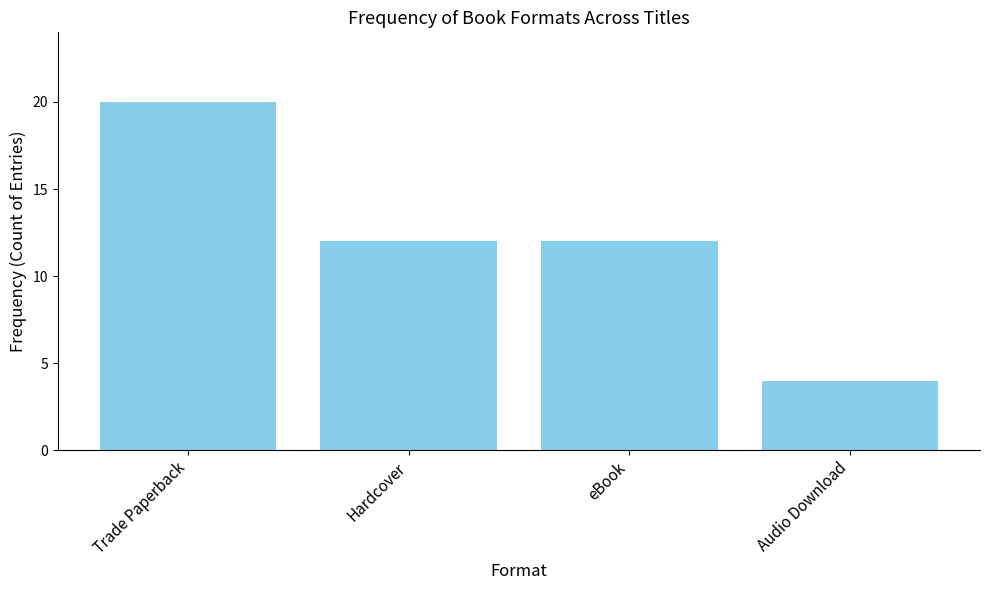

Count the values in the range 12 to 20.

3